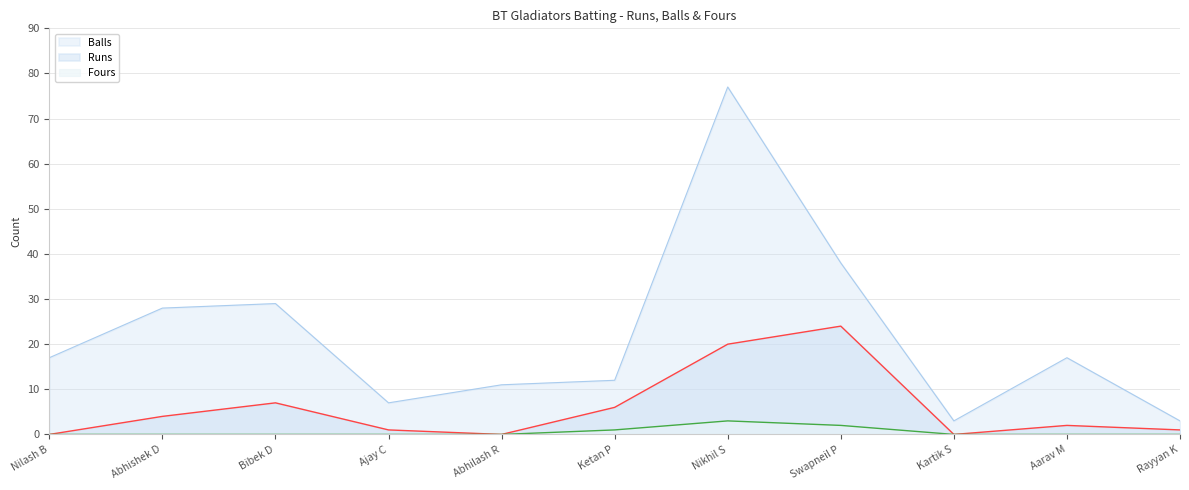

Is the value of Fours at Rayyan K greater than the value of Runs at Aarav M?

No